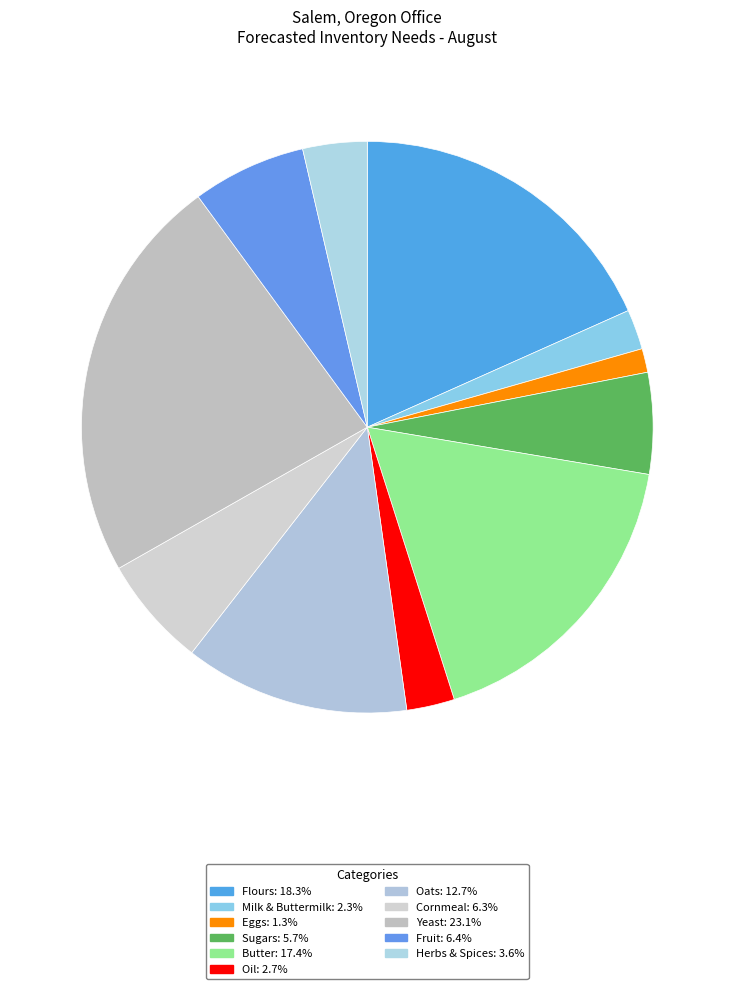

What percentage is the Sugars slice, to the nearest percent?

6%